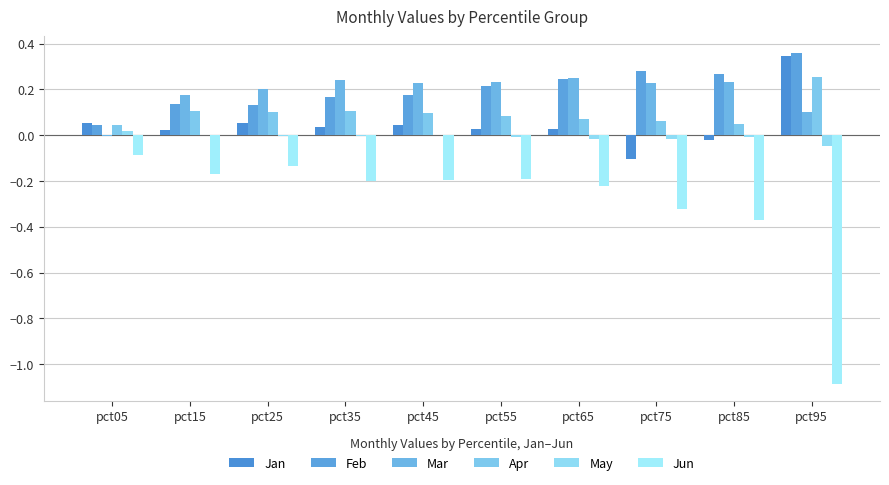

How many categories are shown in the chart?

10